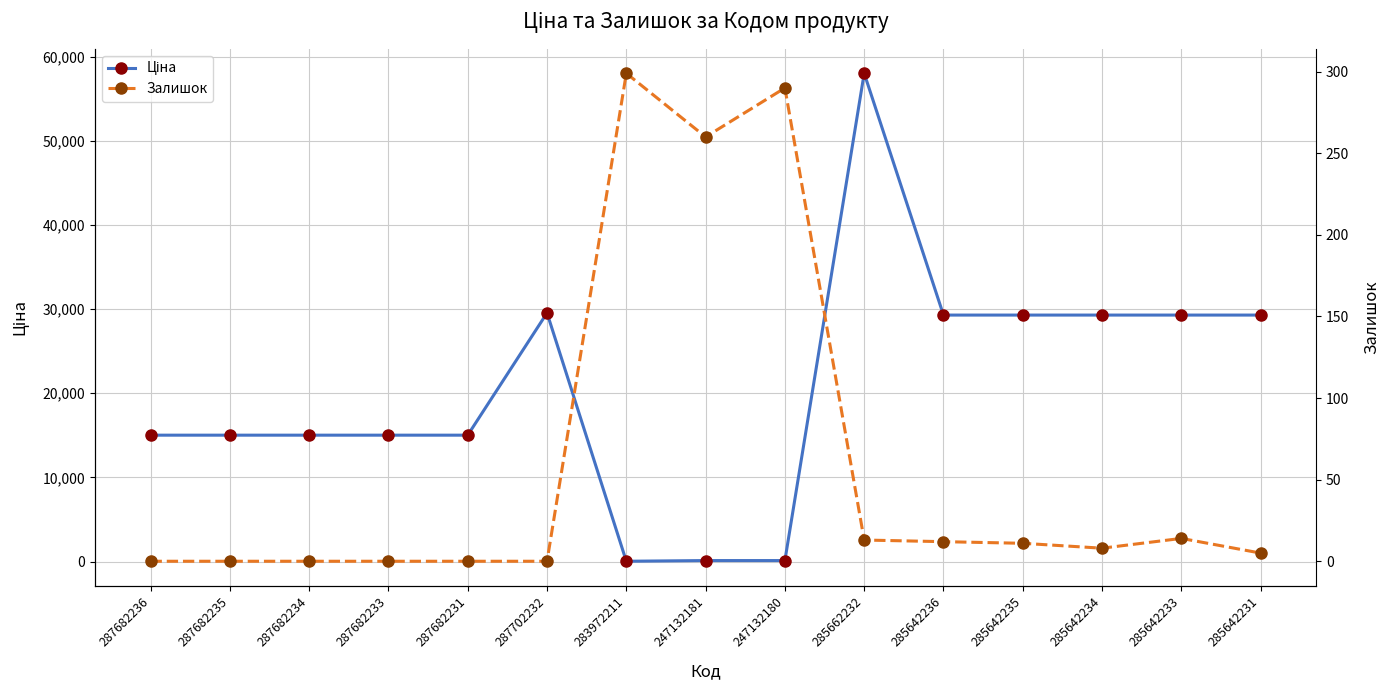

What is the total value across all series at 285662232?

58050.0